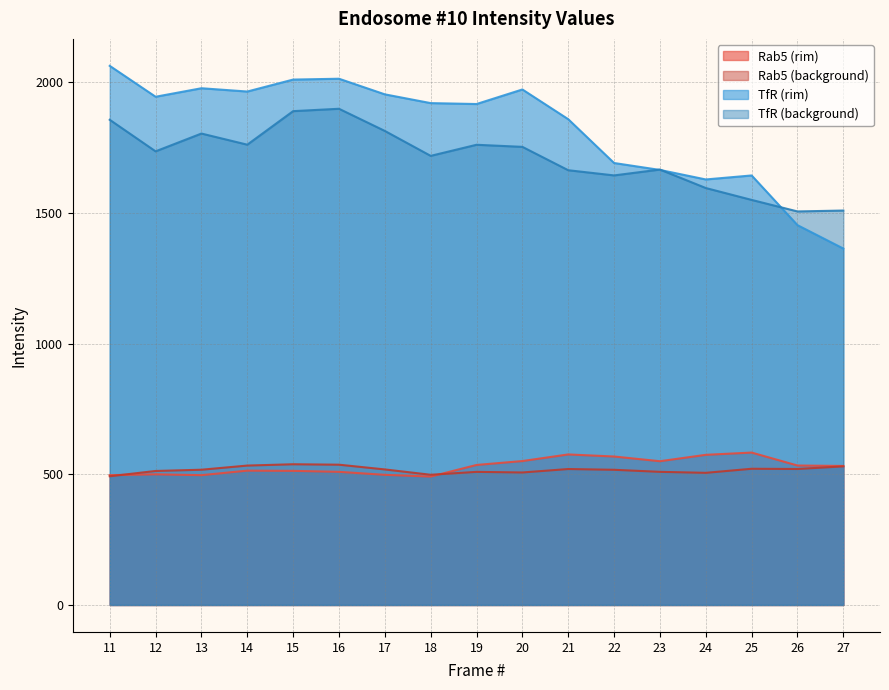

What is the difference between the TfR (background) values at 27 and 12?

226.5